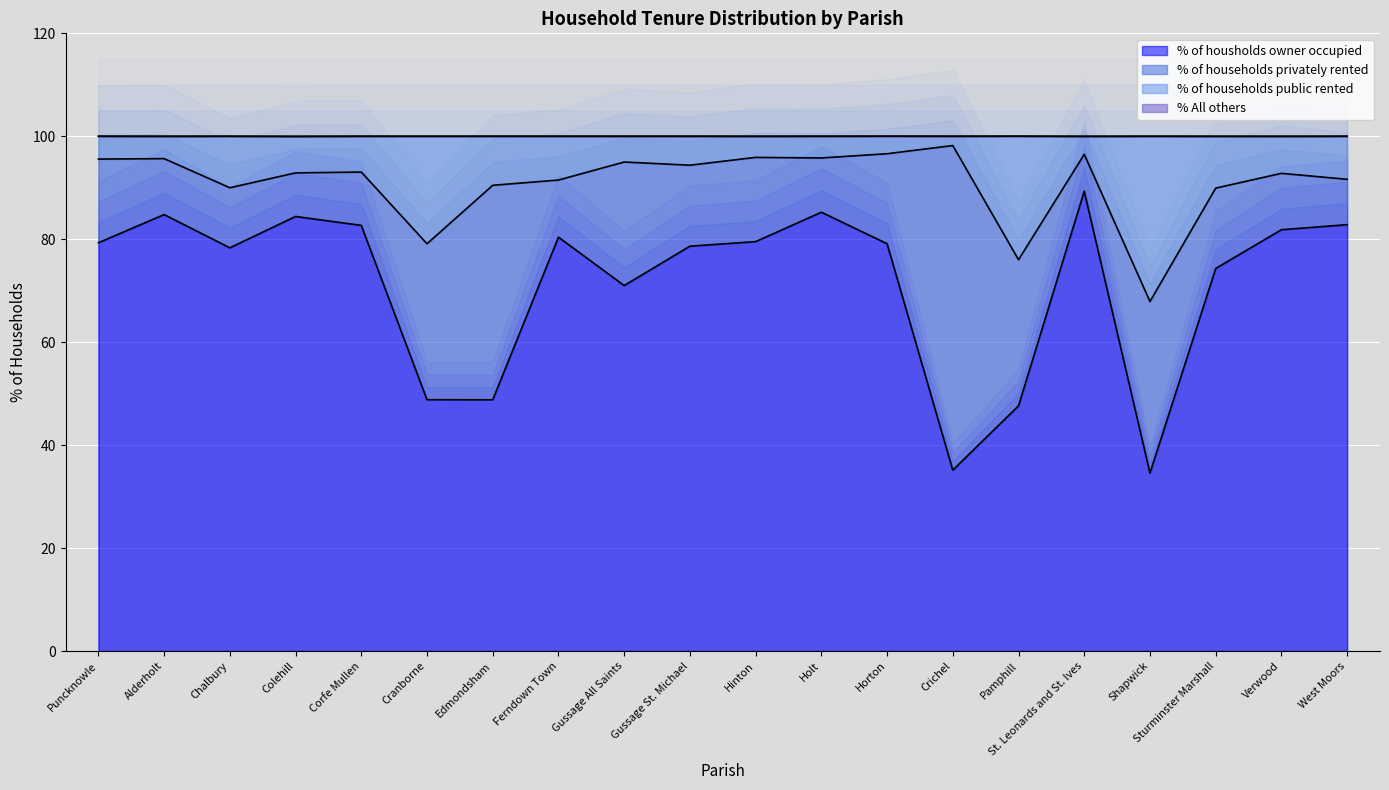

At which label is % of housholds owner occupied closest to 61?

Gussage All Saints